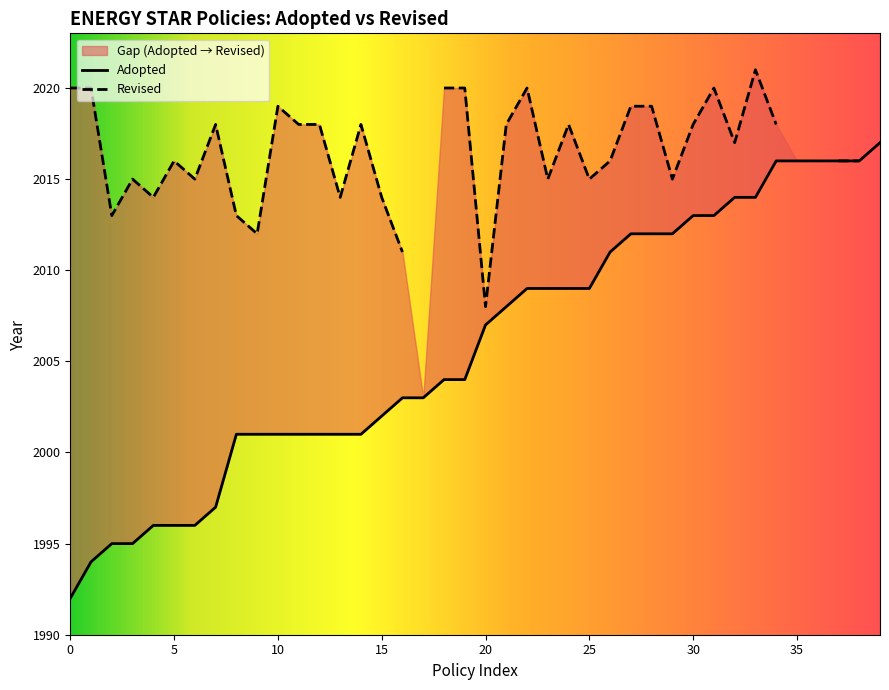

Does the chart have visible grid lines?

No